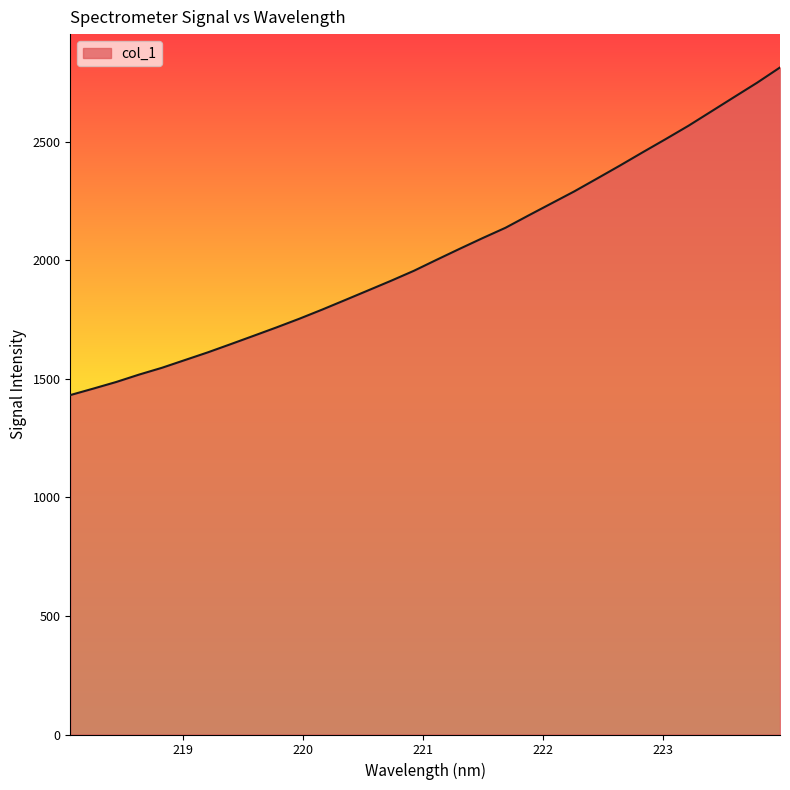

What is the difference between the maximum and minimum values?

1382.1